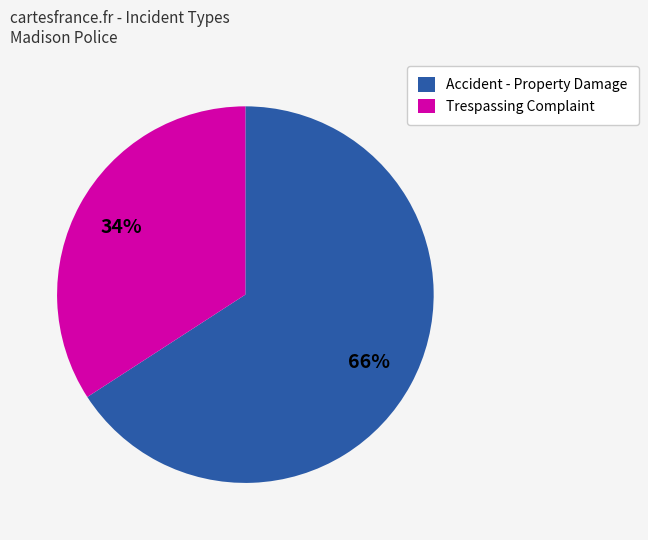

Which has a higher value, Accident - Property Damage or Trespassing Complaint?

Accident - Property Damage